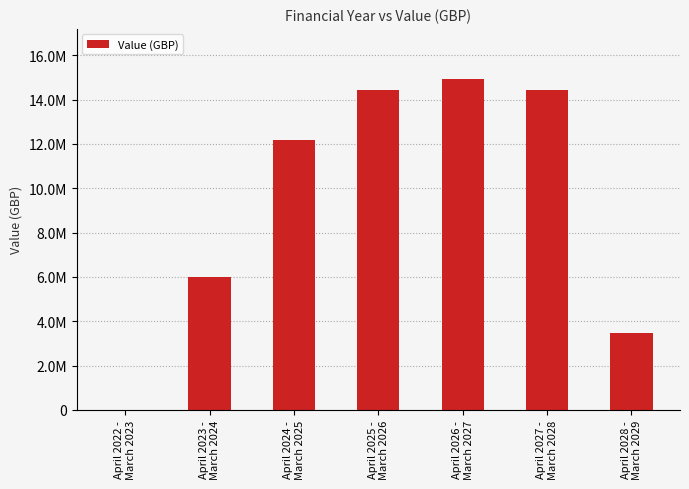

Does the chart contain stacked bars?

No